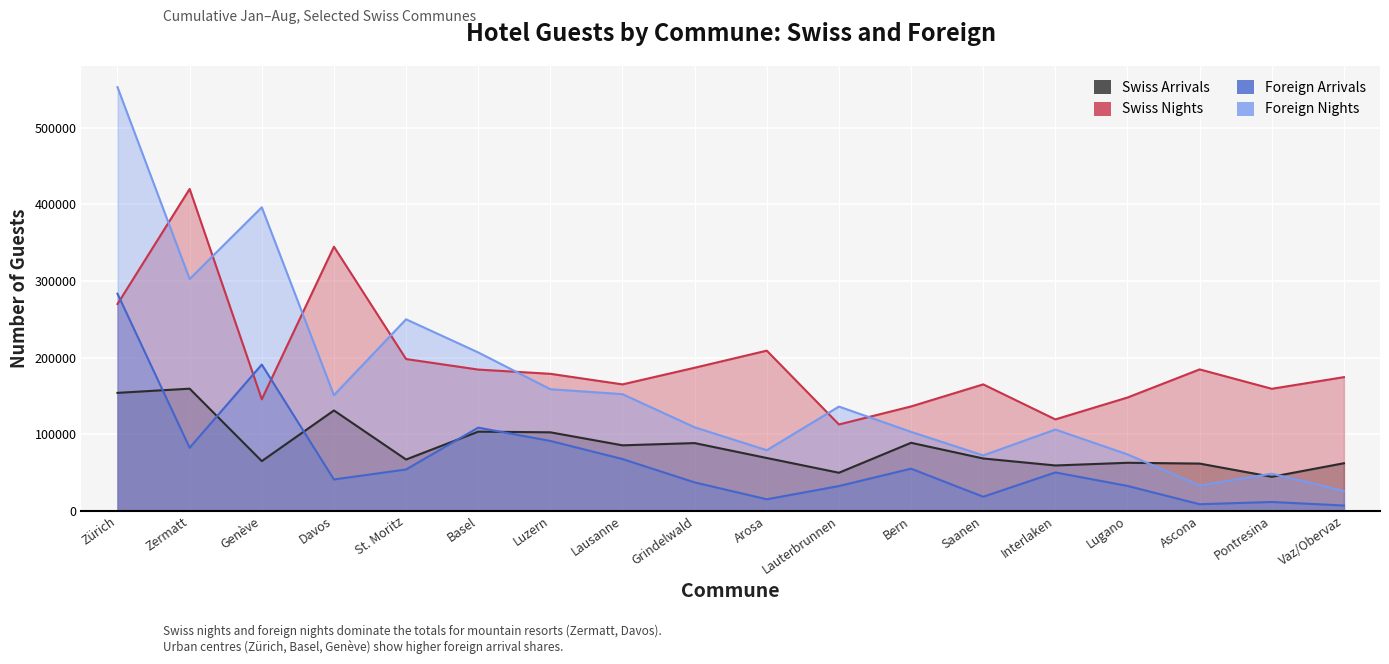

What is the smallest value displayed?

6823